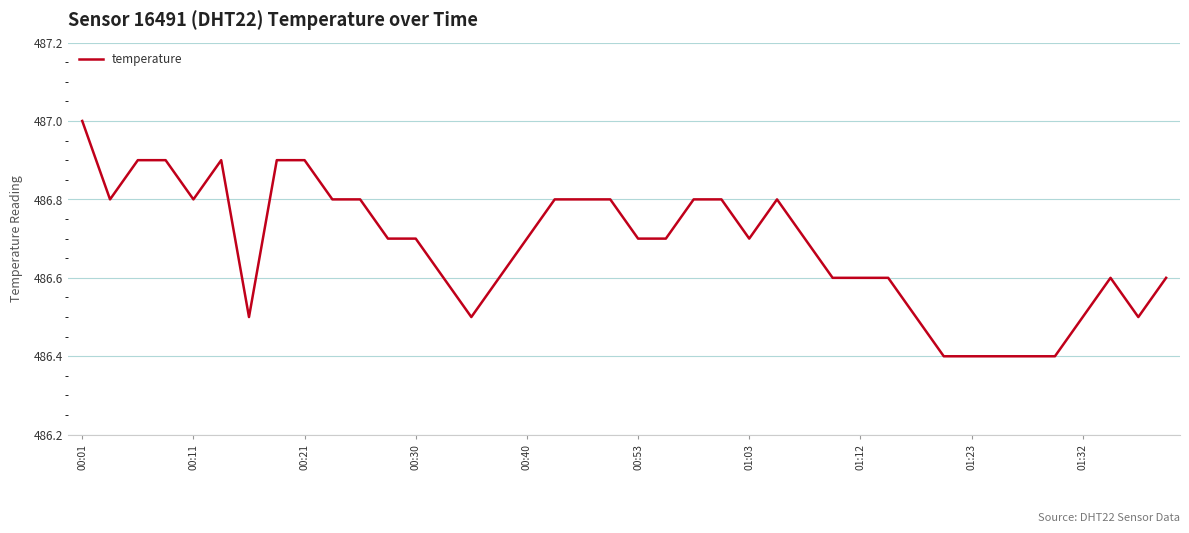

What is the minimum value shown in the chart?

486.4